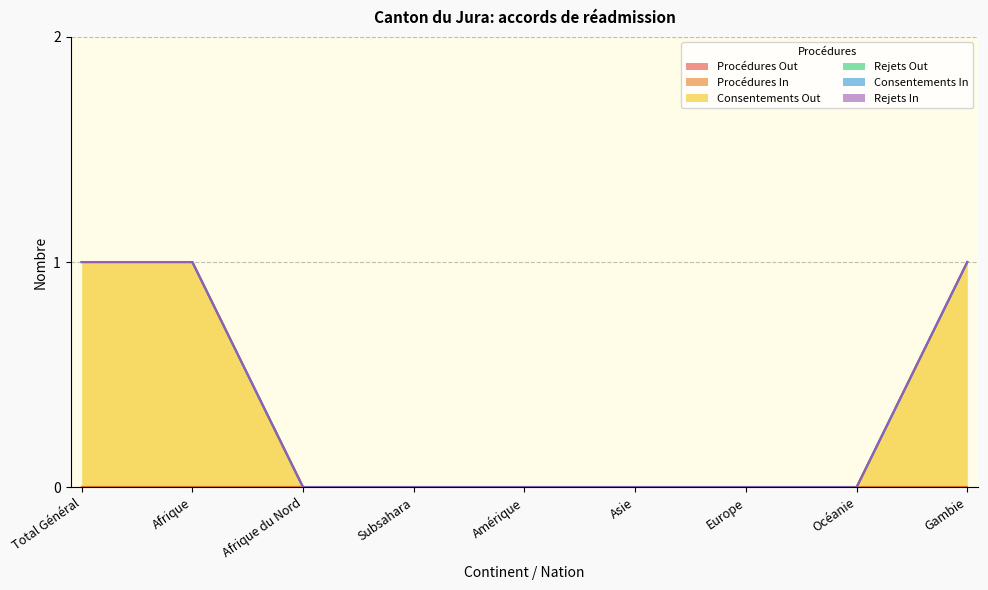

True or false: Rejets In has more than 1 interior local peaks.

False